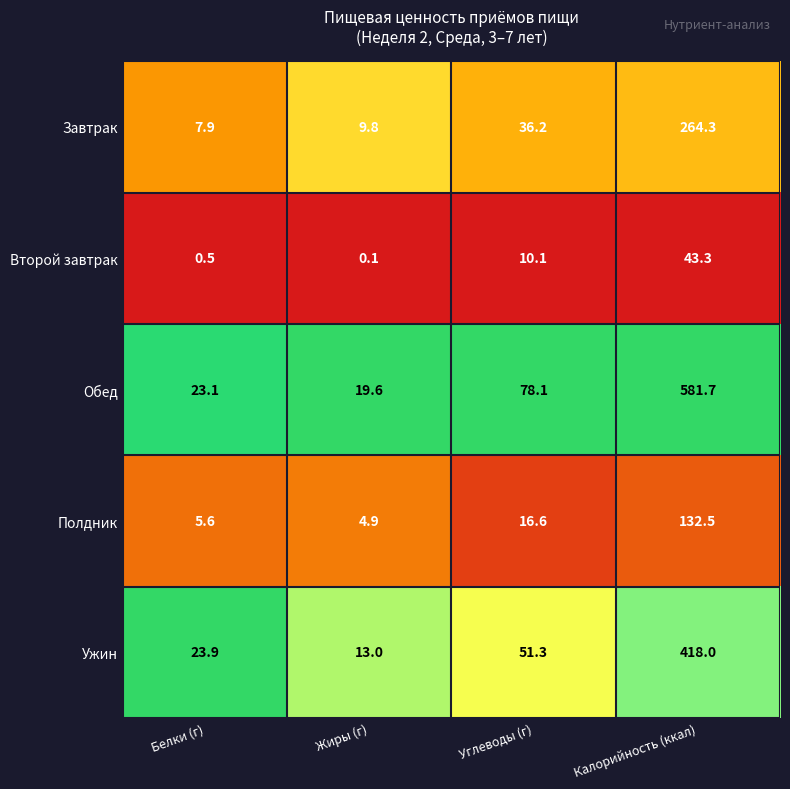

At which label does Обед first exceed 78?

Углеводы (г)